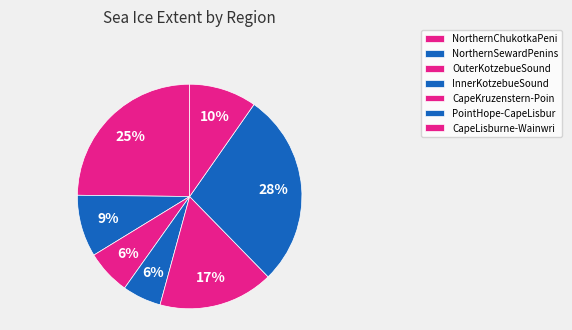

How many segments does this pie chart have?

7